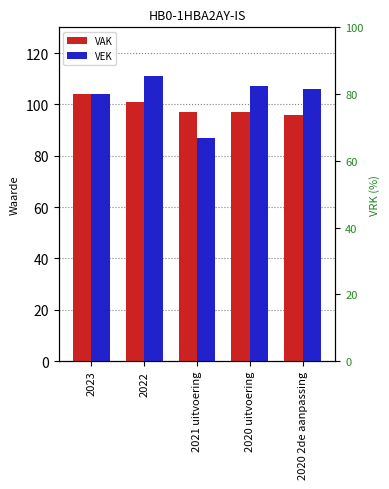

What is the difference between the maximum and minimum values in the VEK series?

24